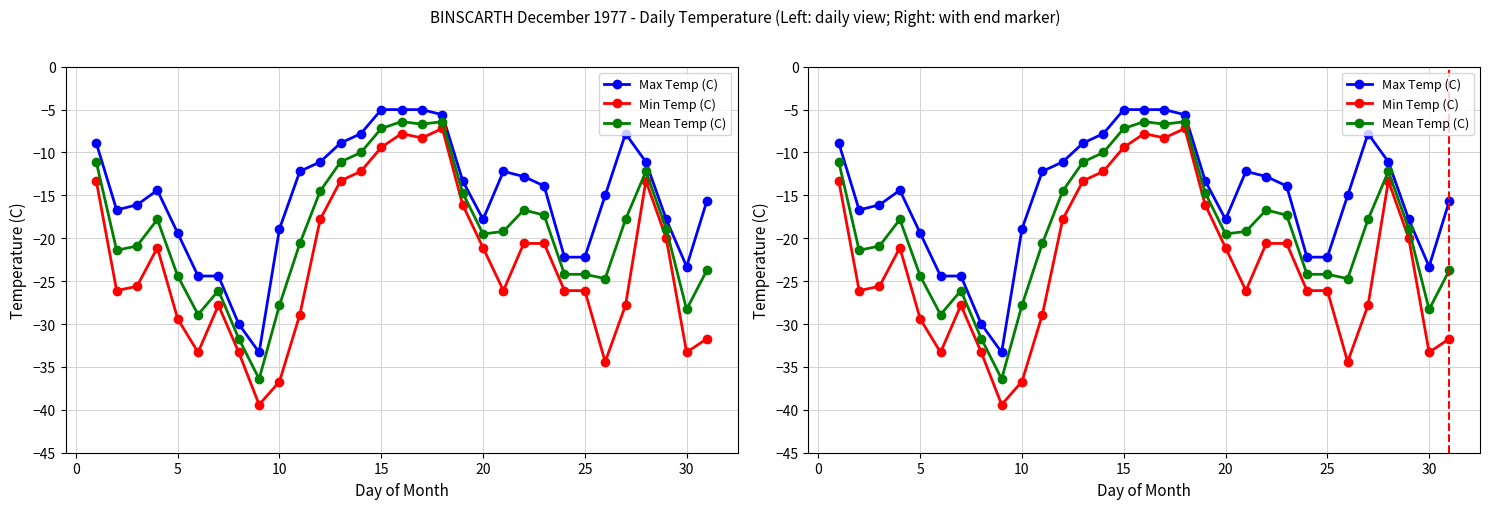

Is it true that Mean Temp (C) equals -7.8 at 25?

False